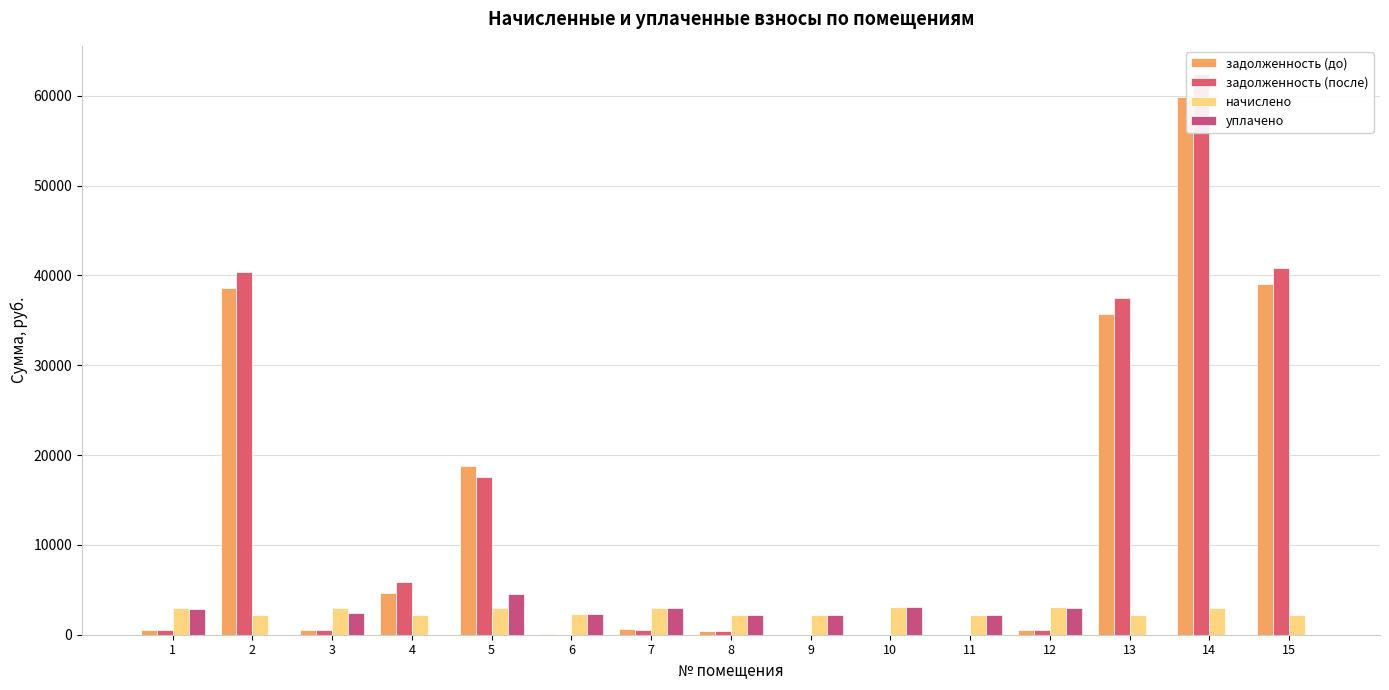

List the labels in order of задолженность (после) value, smallest first.

6, 9, 10, 11, 8, 1, 3, 7, 12, 4, 5, 13, 2, 15, 14